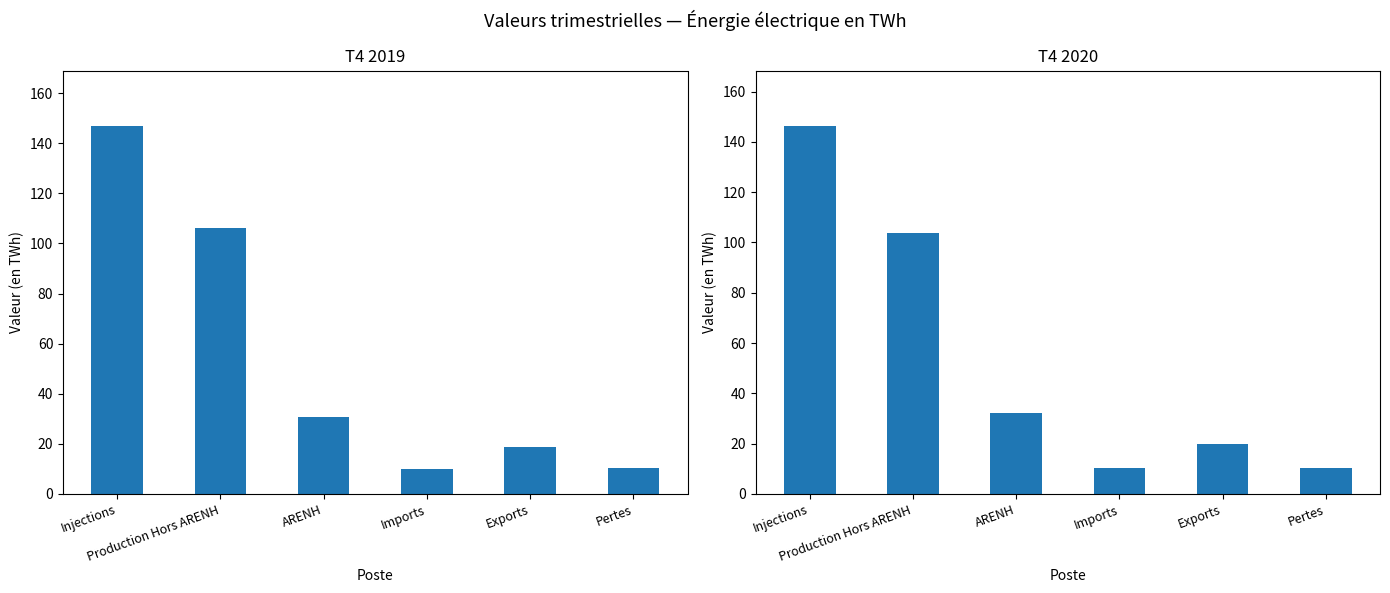

Is it true that T4 2020 equals 62.2 at Production Hors ARENH?

False